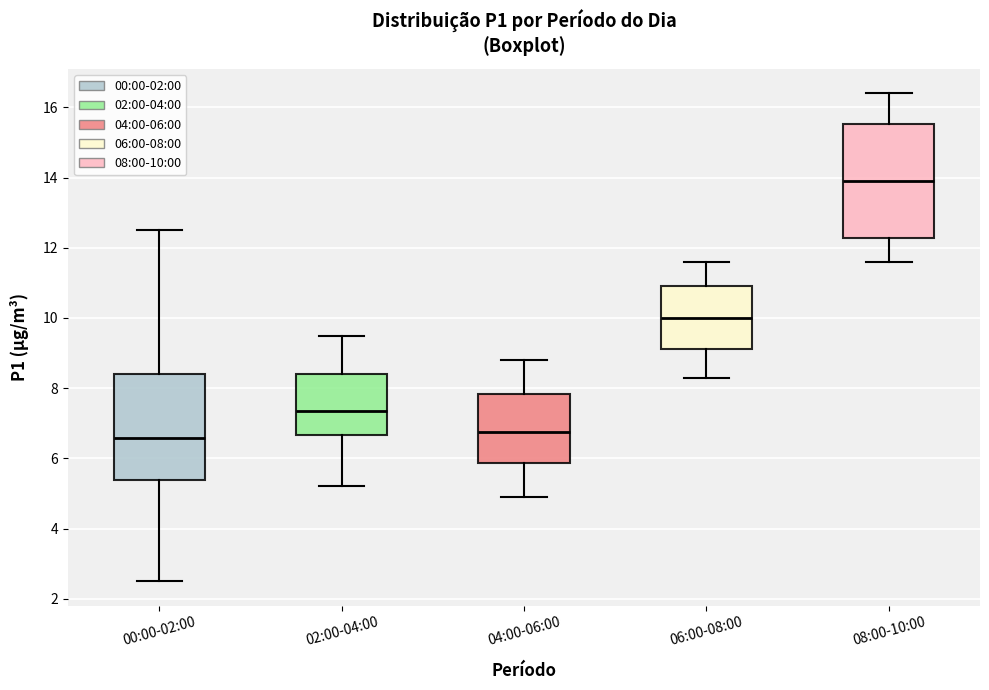

Which box is the tallest, from its lower edge to its upper edge?

08:00-10:00